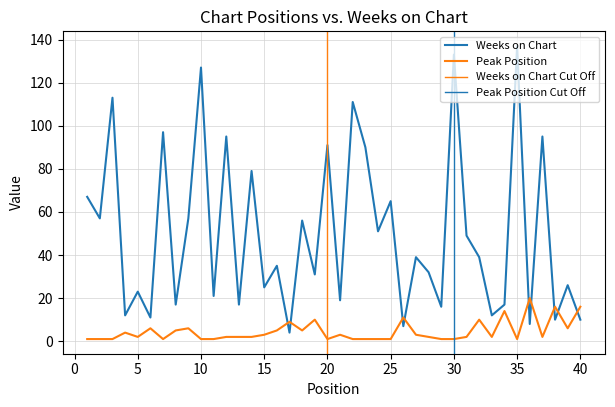

Which series ends up on top after the final intersection of Weeks on Chart and Peak Position?

Peak Position